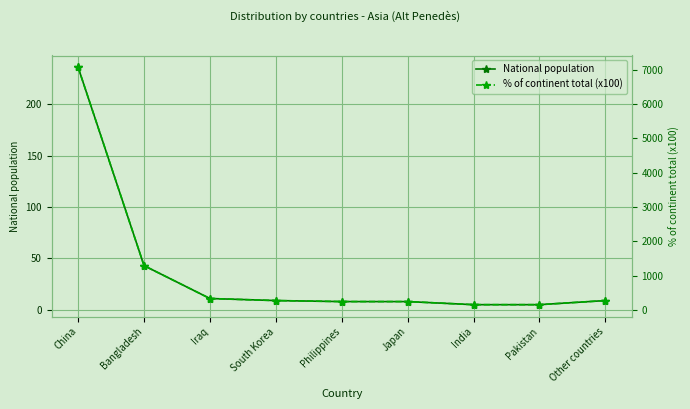

The % of continent total (x100) series shows 10810 at China. True or false?

False